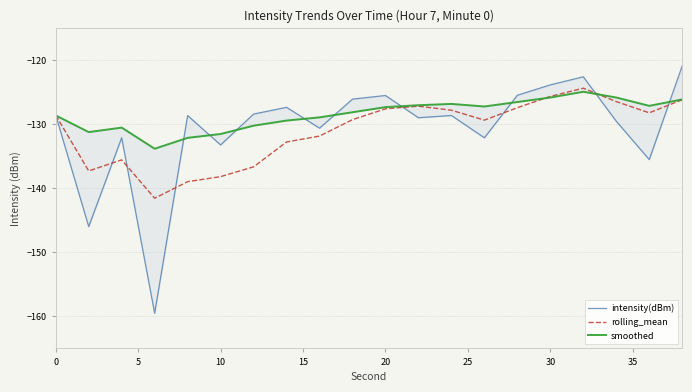

Reading right to left, extract all data points from this chart.

intensity(dBm): -120.9	-135.5	-129.5	-122.6	-123.8	-125.4	-132.1	-128.6	-129.0	-125.5	-126.1	-130.6	-127.3	-128.4	-133.2	-128.6	-159.5	-132.1	-146.0	-128.6
rolling_mean: -126.1	-128.2	-126.4	-124.3	-125.6	-127.4	-129.3	-127.8	-127.2	-127.6	-129.3	-131.8	-132.7	-136.6	-138.2	-138.9	-141.5	-135.5	-137.3	-128.6
smoothed: -126.1	-127.1	-125.8	-124.9	-125.8	-126.5	-127.2	-126.8	-127.0	-127.3	-128.1	-128.9	-129.4	-130.2	-131.5	-132.1	-133.8	-130.5	-131.2	-128.6